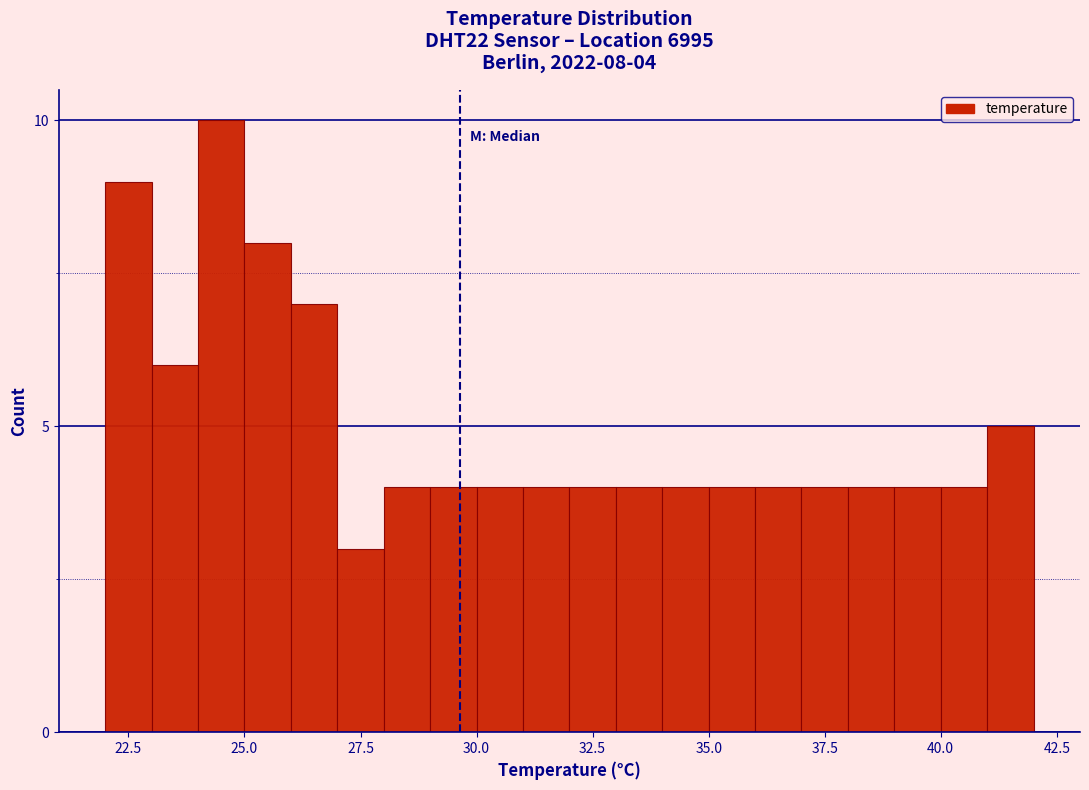

Around what value on the x-axis is the tallest bar? Give the approximate position of its centre, as read against the axis.

24.5